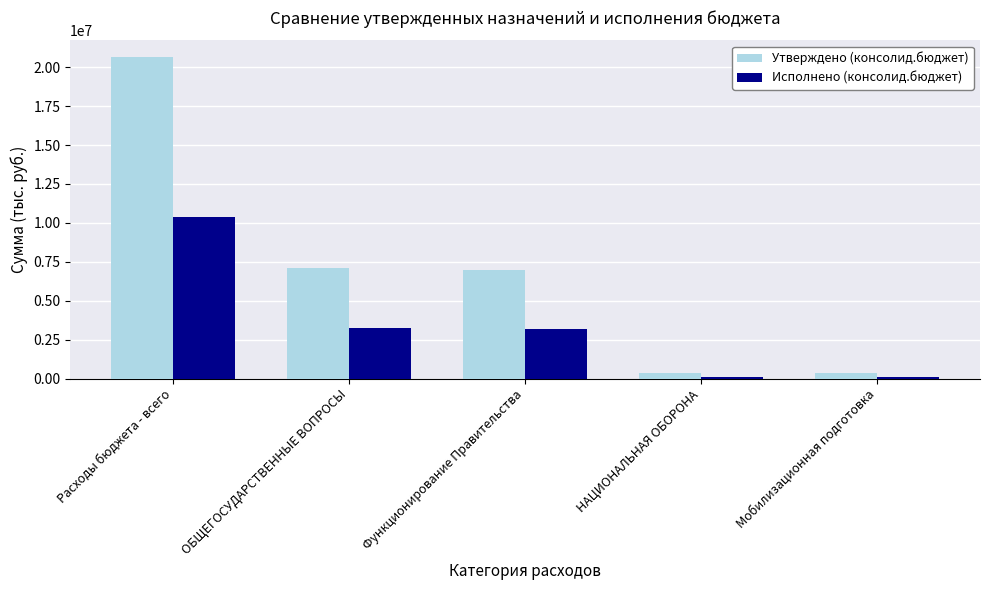

What is the label of the 4th bar from the right?

ОБЩЕГОСУДАРСТВЕННЫЕ ВОПРОСЫ